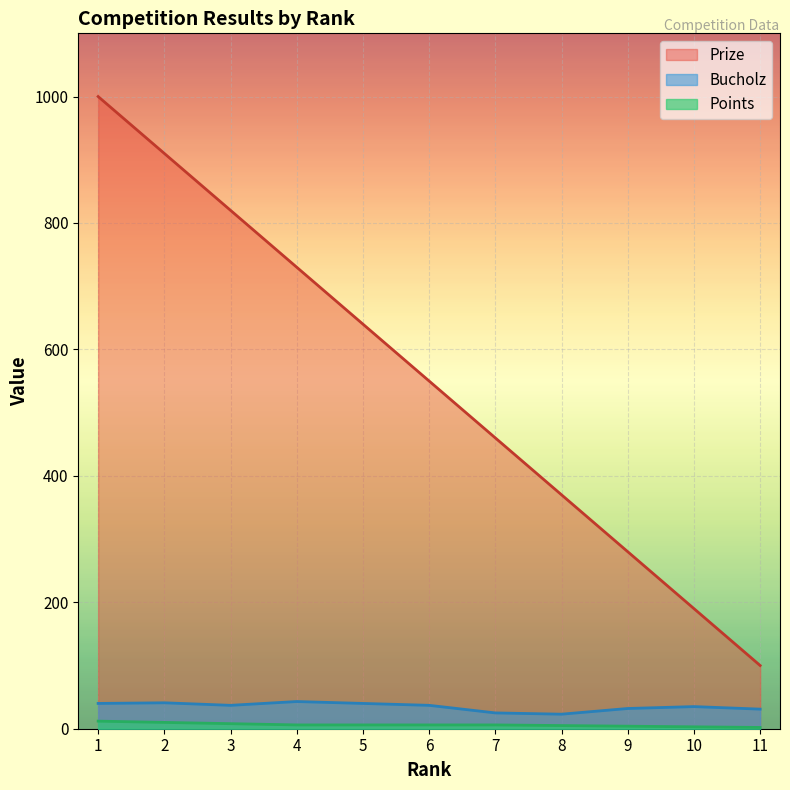

Which label corresponds to the smallest value in the chart?

11